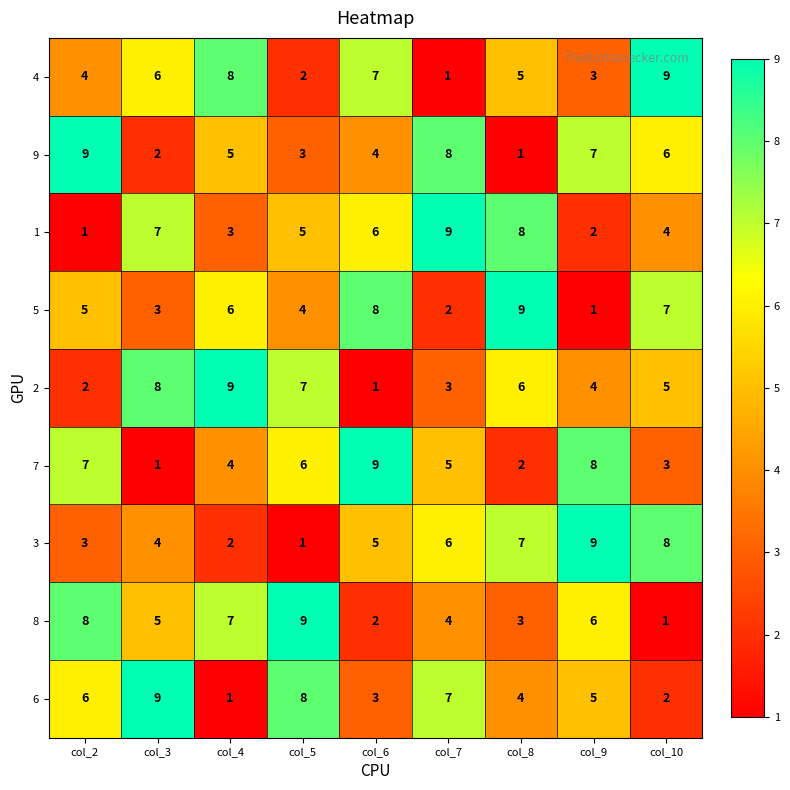

How many values in the 2 series are below 5?

4